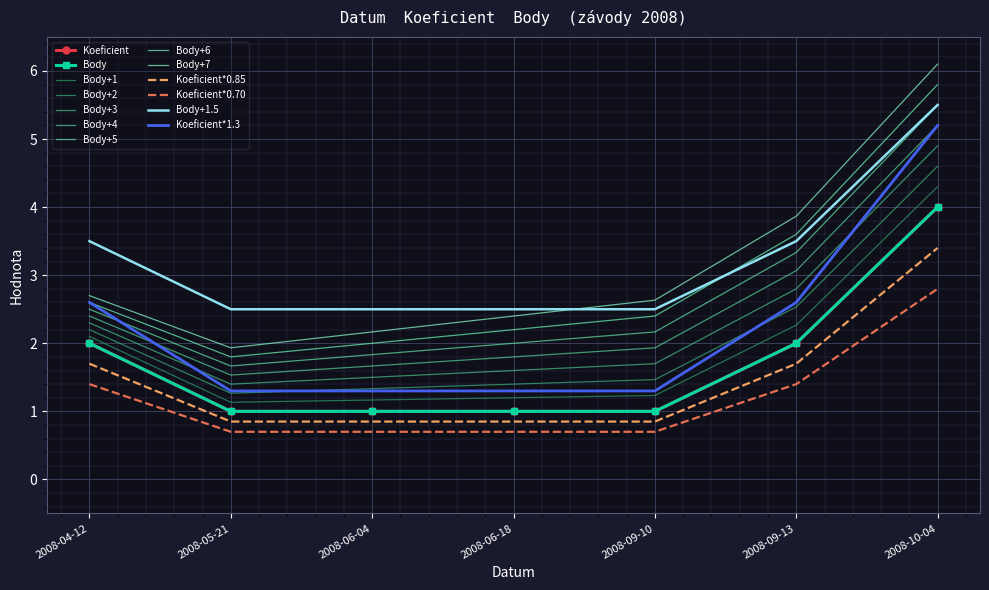

What is the value of the Body point at the 1st from the left?

2.0